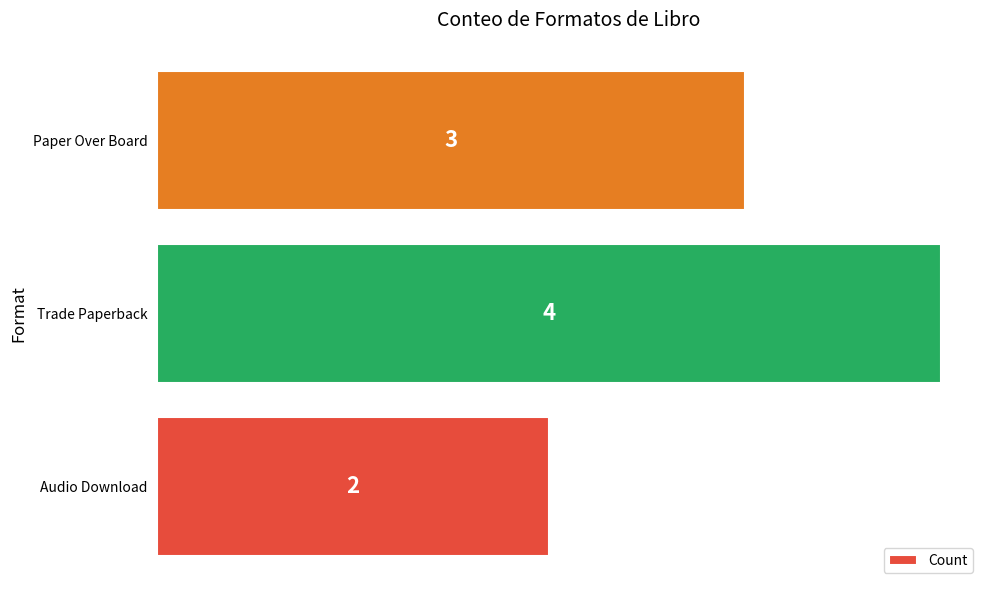

What is the minimum value shown in the chart?

2